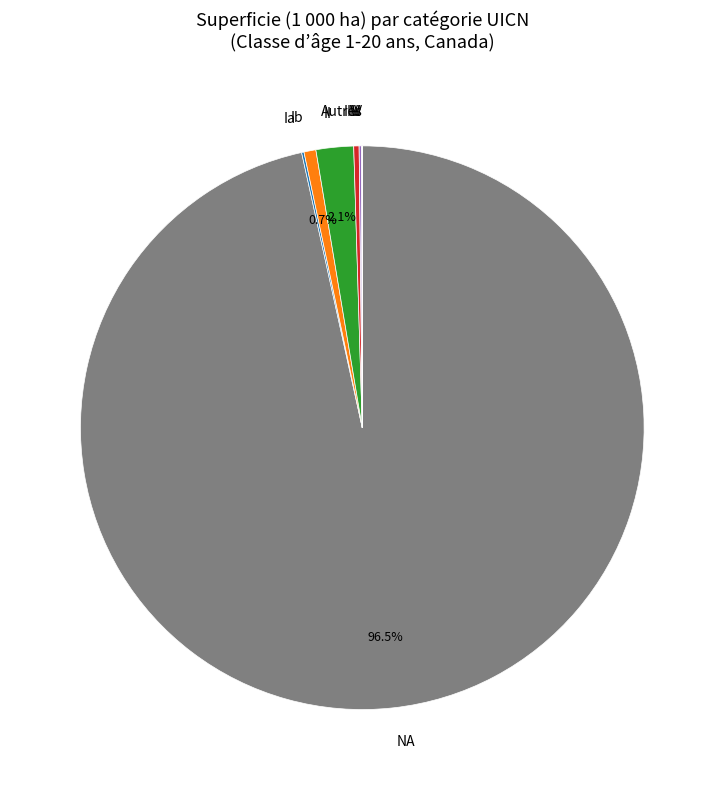

What is the ratio of the value at III to the value at Ib?

0.4